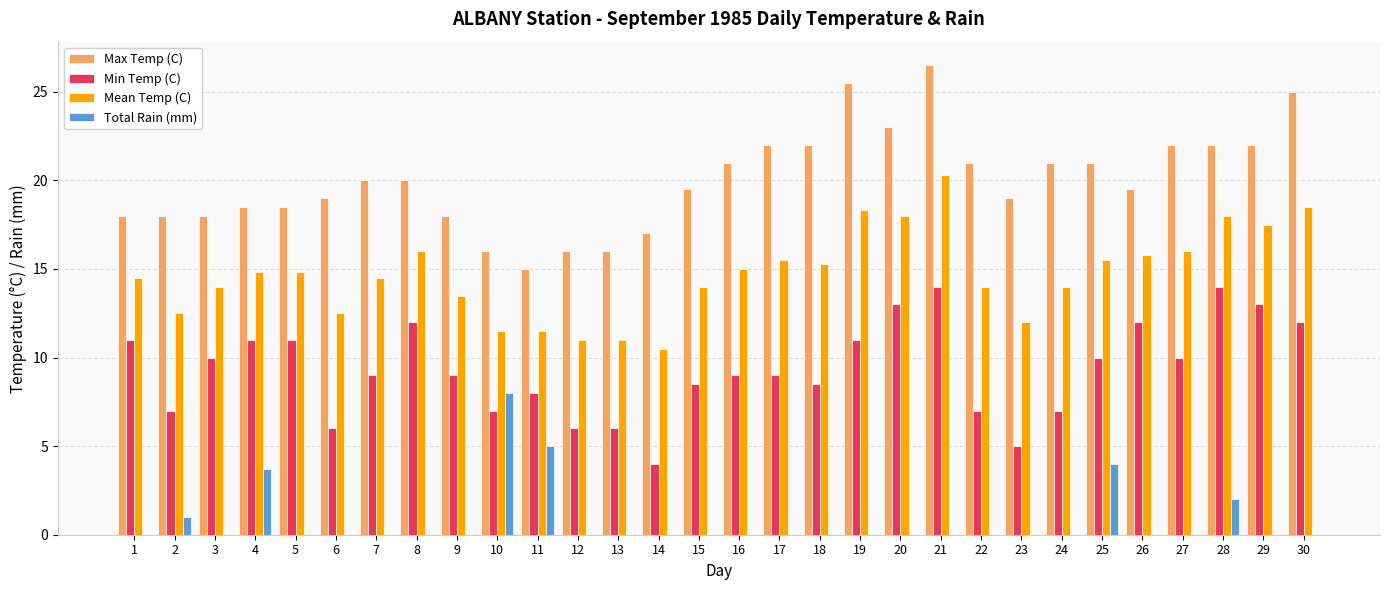

Is the value of Min Temp (C) at 9 greater than the value of Mean Temp (C) at 26?

No